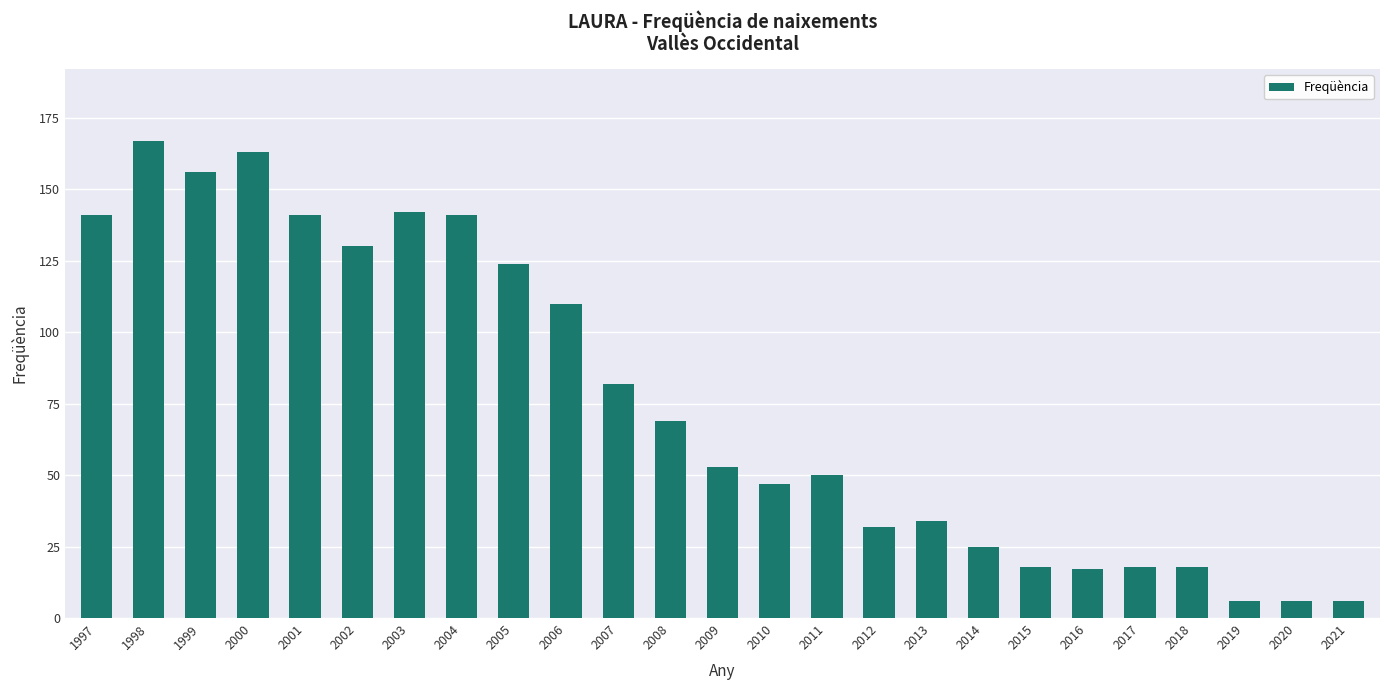

What is the sum of all values?

1896